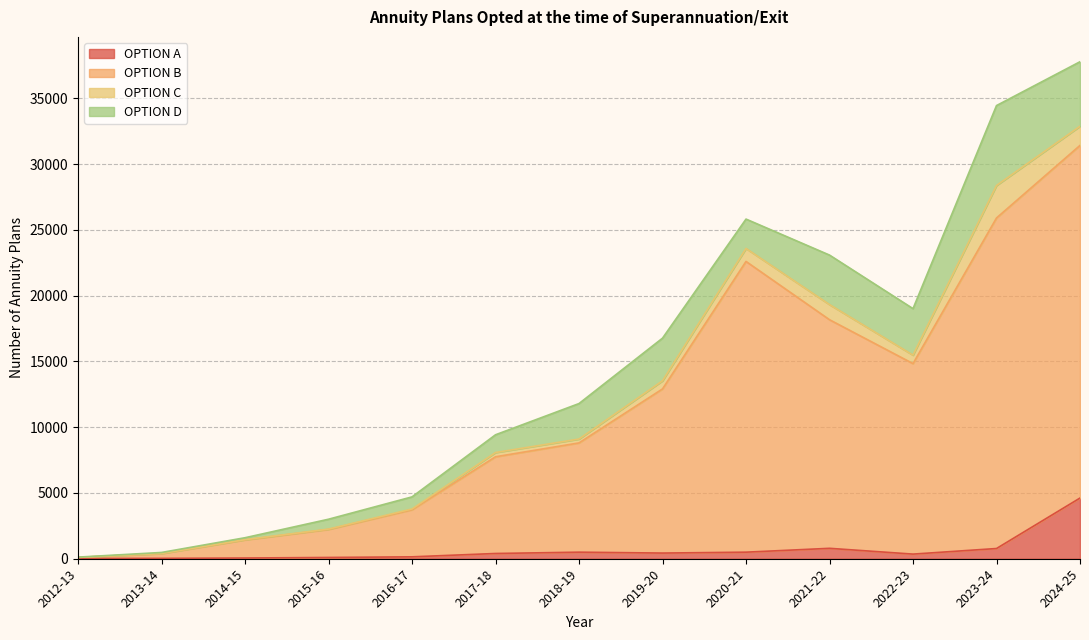

What is the label of the 12th point from the left?

2023-24